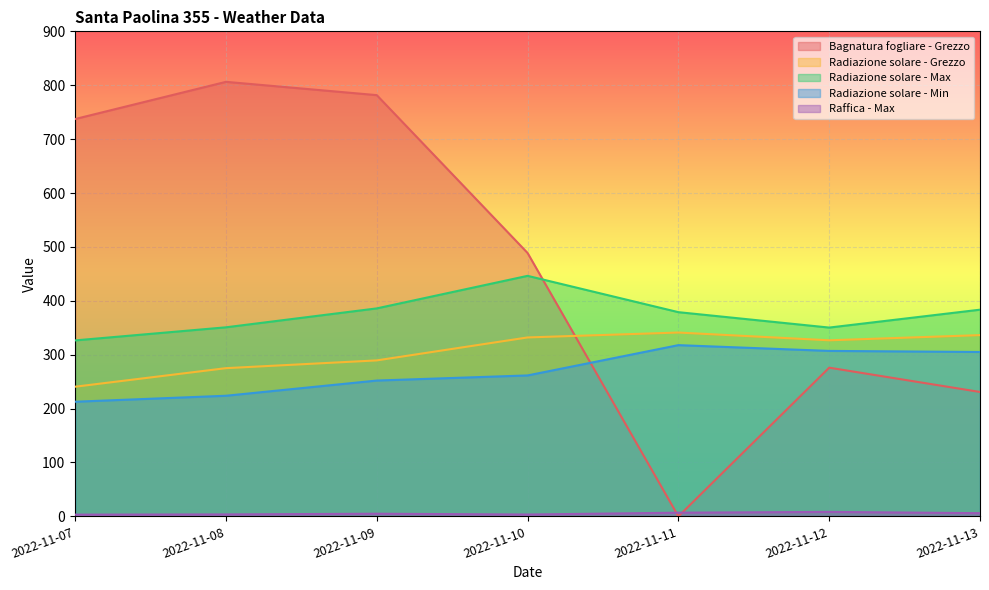

What is the total value across all series at 2022-11-09?

1713.8